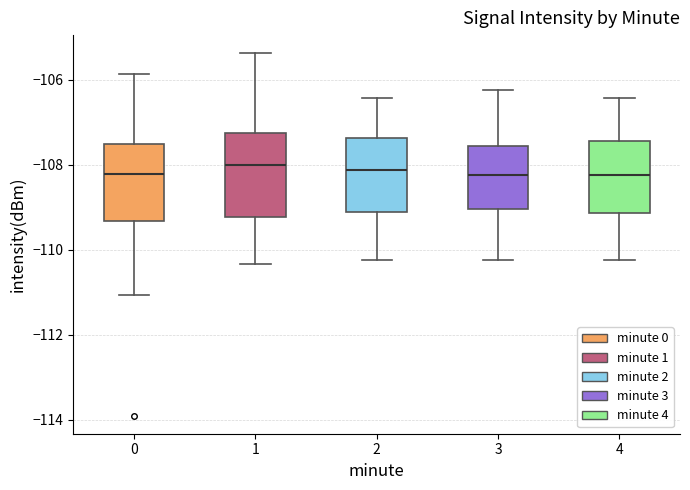

Where does the lower whisker of the box at x = 4 end on the y-axis? The values are not printed on the chart, so give them approximately, as read against the axis.

-110.2